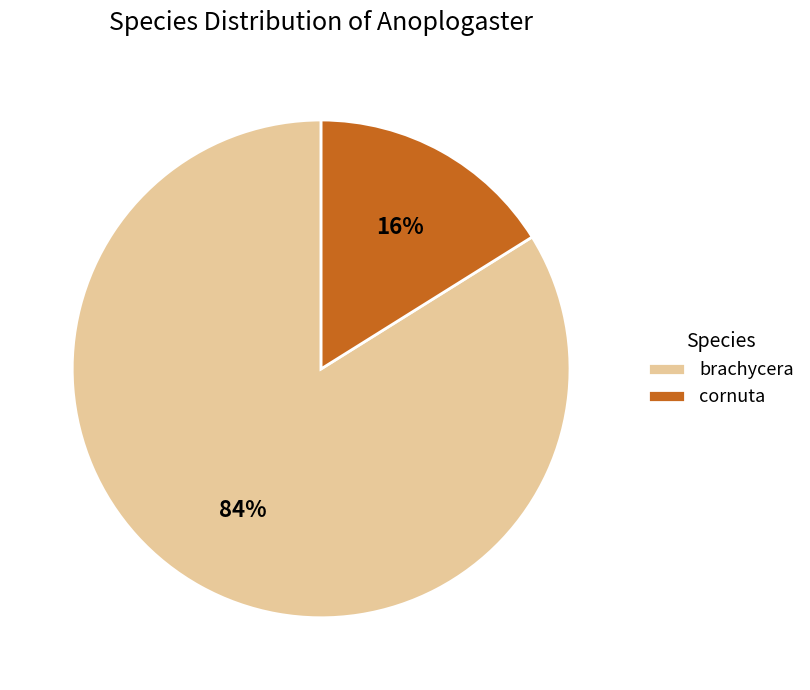

How many slices are in this pie chart?

2